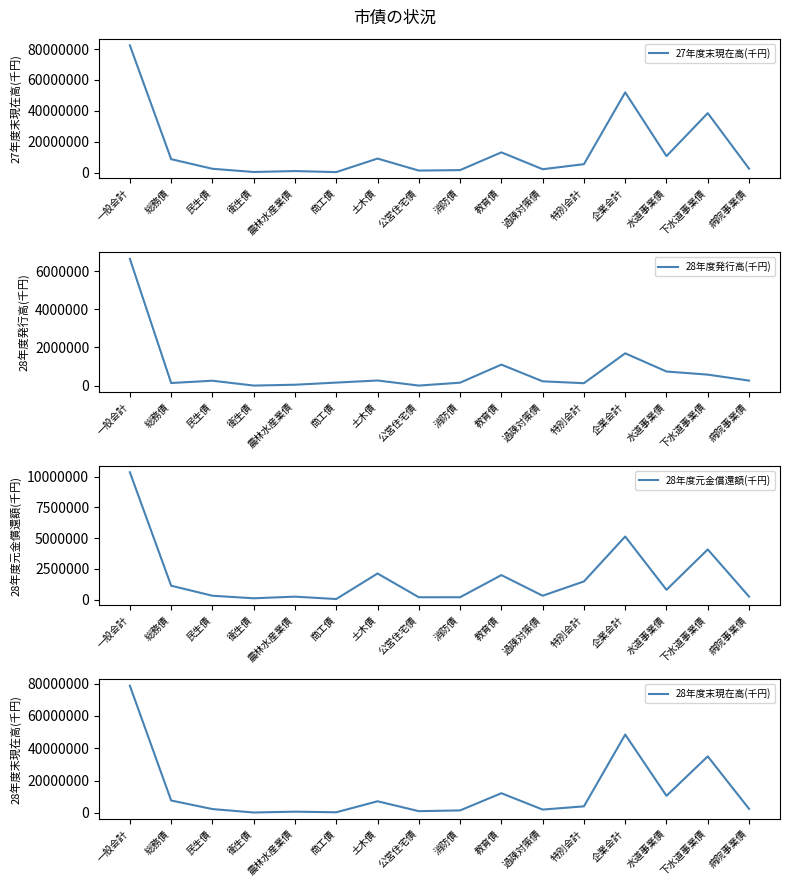

Reading right to left, list all the values displayed in this chart.

27年度末現在高(千円): 病院事業債=2521709	下水道事業債=38512844	水道事業債=10651779	企業会計=51951749	特別会計=5434379	過疎対策債=2168598	教育債=13094627	消防債=1595138	公営住宅債=1281890	土木債=9071072	商工債=292035	農林水産業債=973687	衛生債=370465	民生債=2449123	総務債=8679699	一般会計=82450665
28年度発行高(千円): 病院事業債=260800	下水道事業債=573400	水道事業債=736900	企業会計=1689300	特別会計=124700	過疎対策債=222300	教育債=1098000	消防債=152000	公営住宅債=0	土木債=266600	商工債=156700	農林水産業債=44000	衛生債=0	民生債=253800	総務債=134300	一般会計=6639400
28年度元金償還額(千円): 病院事業債=247101	下水道事業債=4080080	水道事業債=798200	企業会計=5128885	特別会計=1478231	過疎対策債=317640	教育債=1993469	消防債=194511	公営住宅債=193815	土木債=2124834	商工債=48382	農林水産業債=242475	衛生債=109434	民生債=316418	総務債=1131181	一般会計=10350507
28年度末現在高(千円): 病院事業債=2535408	下水道事業債=35006164	水道事業債=10590479	企業会計=48512164	特別会計=4080848	過疎対策債=2073258	教育債=12199158	消防債=1552627	公営住宅債=1088075	土木債=7212838	商工債=400353	農林水産業債=775212	衛生債=261031	民生債=2386505	総務債=7682818	一般会計=78739558